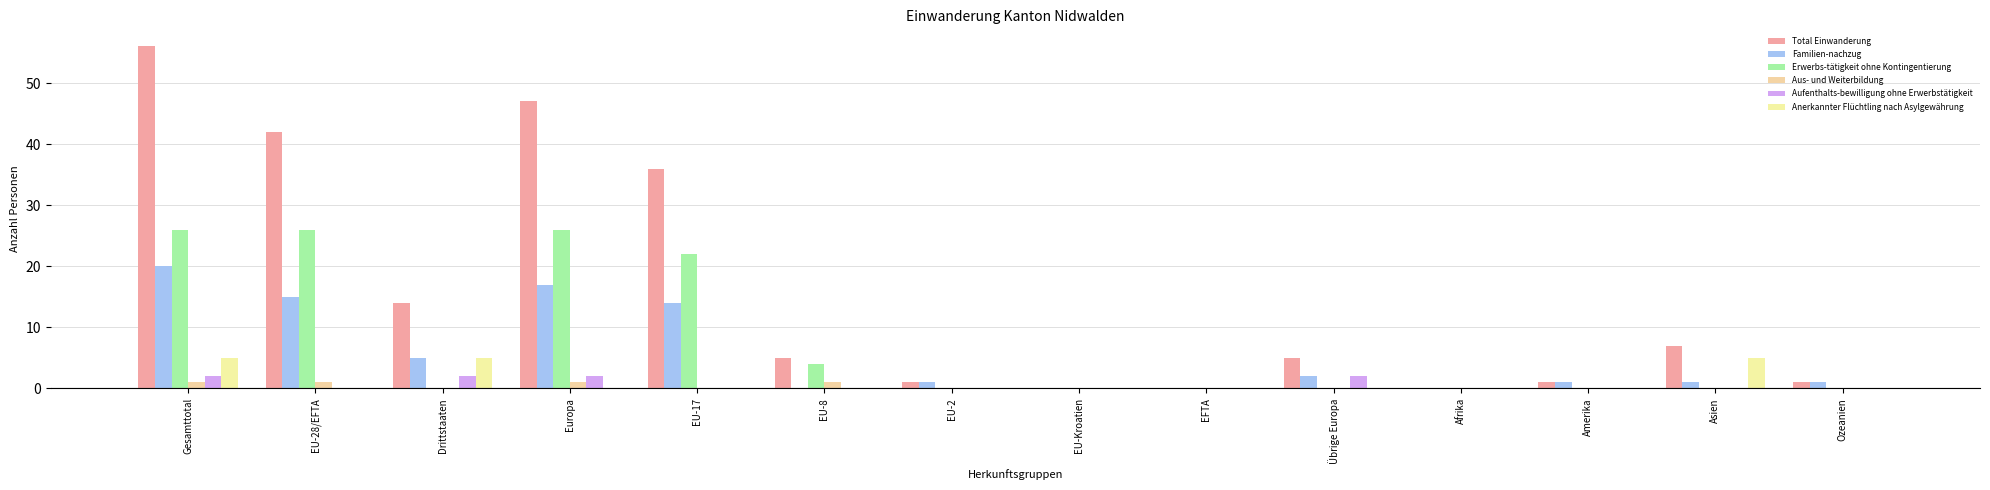

Which label corresponds to the smallest value in the chart?

EU-Kroatien